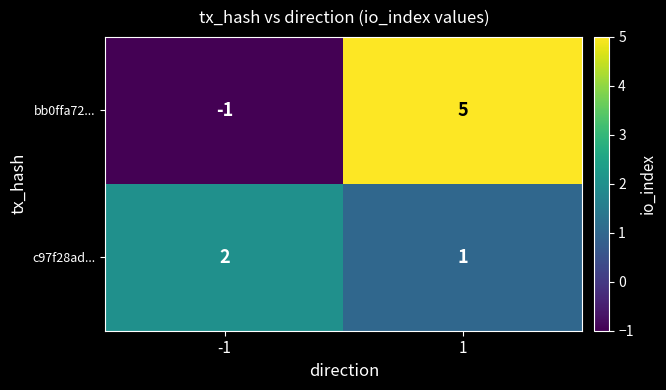

What is the highest value of the bb0ffa72... series?

5